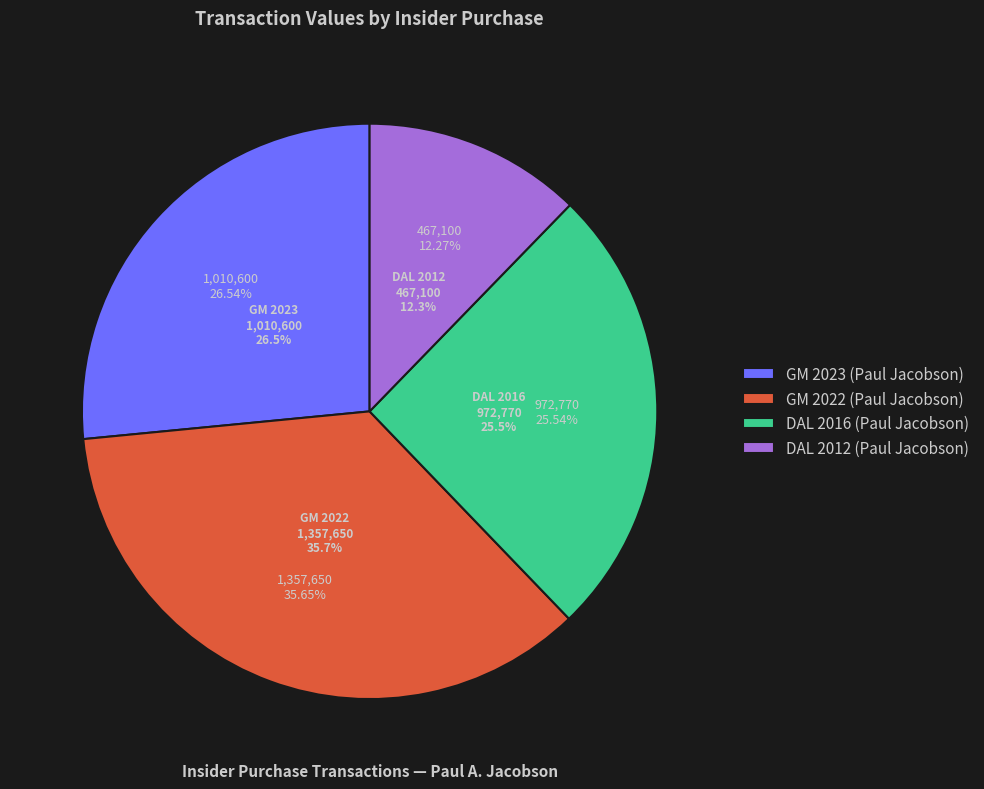

Combined, what portion of the pie is GM 2023 (Paul Jacobson) and DAL 2016 (Paul Jacobson)?

52.1%